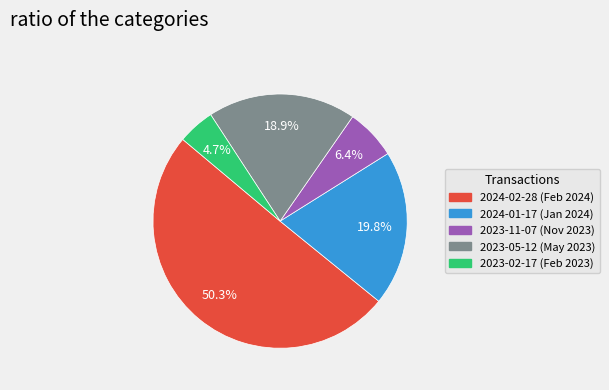

Is 2023-02-17 the majority of the pie?

No